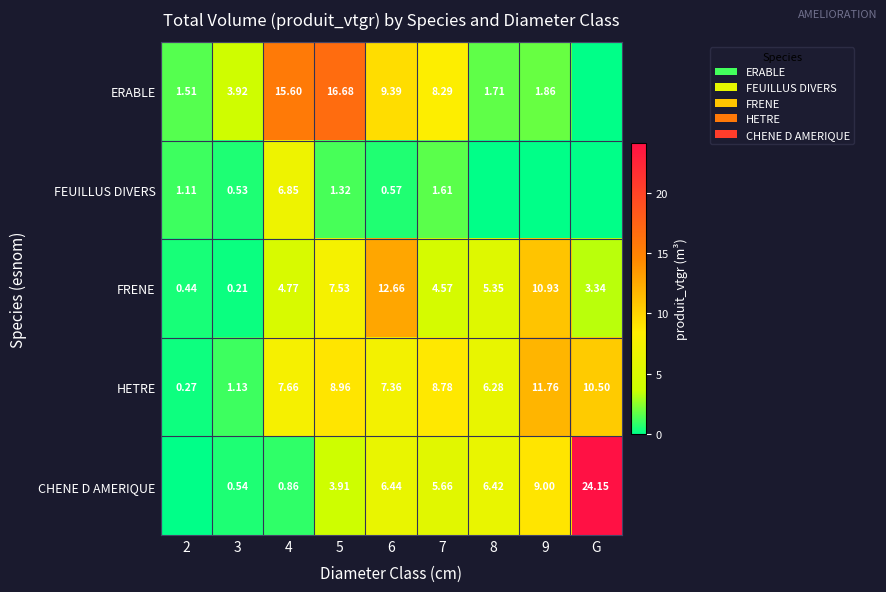

Which label corresponds to the largest value in the chart?

G